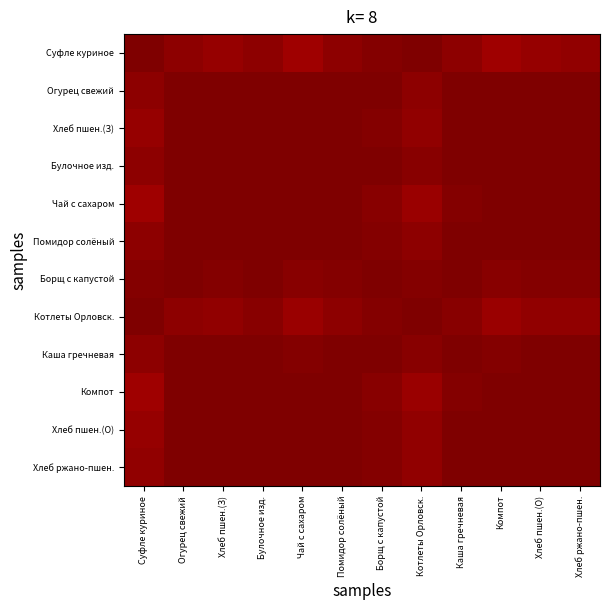

Reading left to right, list all the values displayed in this chart.

Суфле куриное: Суфле куриное=240.5	Огурец свежий=237.1	Хлеб пшен.(З)=235.4	Булочное изд.=237.4	Чай с сахаром=233.2	Помидор солёный=236.9	Борщ с капустой=238.9	Котлеты Орловск.=240.2	Каша гречневая=237.6	Компот=233.4	Хлеб пшен.(О)=235.4	Хлеб ржано-пшен.=235.8
Огурец свежий: Суфле куриное=237.1	Огурец свежий=240.5	Хлеб пшен.(З)=240.3	Булочное изд.=240.3	Чай с сахаром=239.6	Помидор солёный=240.5	Борщ с капустой=239.6	Котлеты Орловск.=237.3	Каша гречневая=240.4	Компот=239.7	Хлеб пшен.(О)=240.3	Хлеб ржано-пшен.=240.4
Хлеб пшен.(З): Суфле куриное=235.4	Огурец свежий=240.3	Хлеб пшен.(З)=240.5	Булочное изд.=240.2	Чай с сахаром=240.3	Помидор солёный=240.3	Борщ с капустой=239.1	Котлеты Орловск.=236.0	Каша гречневая=240.2	Компот=240.3	Хлеб пшен.(О)=240.5	Хлеб ржано-пшен.=240.5
Булочное изд.: Суфле куриное=237.4	Огурец свежий=240.3	Хлеб пшен.(З)=240.2	Булочное изд.=240.5	Чай с сахаром=239.6	Помидор солёный=240.3	Борщ с капустой=240.1	Котлеты Орловск.=238.1	Каша гречневая=240.5	Компот=239.7	Хлеб пшен.(О)=240.2	Хлеб ржано-пшен.=240.3
Чай с сахаром: Суфле куриное=233.2	Огурец свежий=239.6	Хлеб пшен.(З)=240.3	Булочное изд.=239.6	Чай с сахаром=240.5	Помидор солёный=239.7	Борщ с капустой=238.1	Котлеты Орловск.=234.2	Каша гречневая=239.5	Компот=240.5	Хлеб пшен.(О)=240.3	Хлеб ржано-пшен.=240.2
Помидор солёный: Суфле куриное=236.9	Огурец свежий=240.5	Хлеб пшен.(З)=240.3	Булочное изд.=240.3	Чай с сахаром=239.7	Помидор солёный=240.5	Борщ с капустой=239.5	Котлеты Орловск.=237.2	Каша гречневая=240.4	Компот=239.7	Хлеб пшен.(О)=240.3	Хлеб ржано-пшен.=240.4
Борщ с капустой: Суфле куриное=238.9	Огурец свежий=239.6	Хлеб пшен.(З)=239.1	Булочное изд.=240.1	Чай с сахаром=238.1	Помидор солёный=239.5	Борщ с капустой=240.5	Котлеты Орловск.=239.6	Каша гречневая=240.1	Компот=238.3	Хлеб пшен.(О)=239.1	Хлеб ржано-пшен.=239.3
Котлеты Орловск.: Суфле куриное=240.2	Огурец свежий=237.3	Хлеб пшен.(З)=236.0	Булочное изд.=238.1	Чай с сахаром=234.2	Помидор солёный=237.2	Борщ с капустой=239.6	Котлеты Орловск.=240.5	Каша гречневая=238.2	Компот=234.4	Хлеб пшен.(О)=236.0	Хлеб ржано-пшен.=236.4
Каша гречневая: Суфле куриное=237.6	Огурец свежий=240.4	Хлеб пшен.(З)=240.2	Булочное изд.=240.5	Чай с сахаром=239.5	Помидор солёный=240.4	Борщ с капустой=240.1	Котлеты Орловск.=238.2	Каша гречневая=240.5	Компот=239.5	Хлеб пшен.(О)=240.2	Хлеб ржано-пшен.=240.3
Компот: Суфле куриное=233.4	Огурец свежий=239.7	Хлеб пшен.(З)=240.3	Булочное изд.=239.7	Чай с сахаром=240.5	Помидор солёный=239.7	Борщ с капустой=238.3	Котлеты Орловск.=234.4	Каша гречневая=239.5	Компот=240.5	Хлеб пшен.(О)=240.3	Хлеб ржано-пшен.=240.2
Хлеб пшен.(О): Суфле куриное=235.4	Огурец свежий=240.3	Хлеб пшен.(З)=240.5	Булочное изд.=240.2	Чай с сахаром=240.3	Помидор солёный=240.3	Борщ с капустой=239.1	Котлеты Орловск.=236.0	Каша гречневая=240.2	Компот=240.3	Хлеб пшен.(О)=240.5	Хлеб ржано-пшен.=240.5
Хлеб ржано-пшен.: Суфле куриное=235.8	Огурец свежий=240.4	Хлеб пшен.(З)=240.5	Булочное изд.=240.3	Чай с сахаром=240.2	Помидор солёный=240.4	Борщ с капустой=239.3	Котлеты Орловск.=236.4	Каша гречневая=240.3	Компот=240.2	Хлеб пшен.(О)=240.5	Хлеб ржано-пшен.=240.5